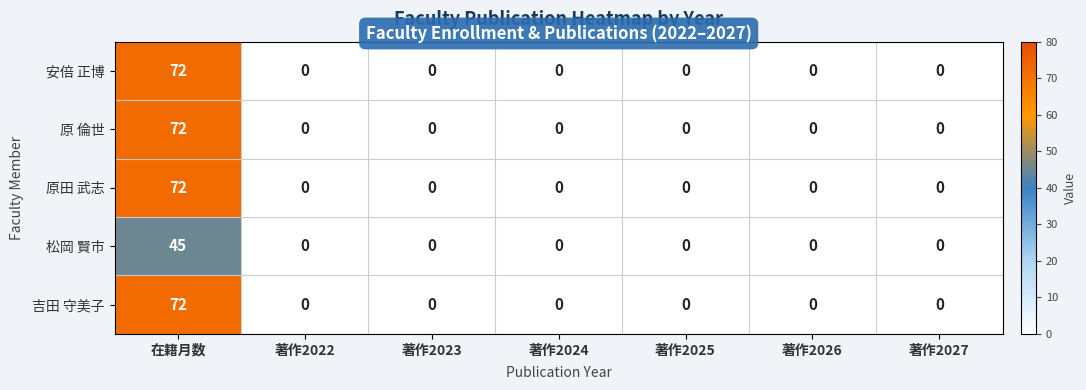

What is the approximate value of 原 倫世 at 在籍月数, to the nearest 5?

70